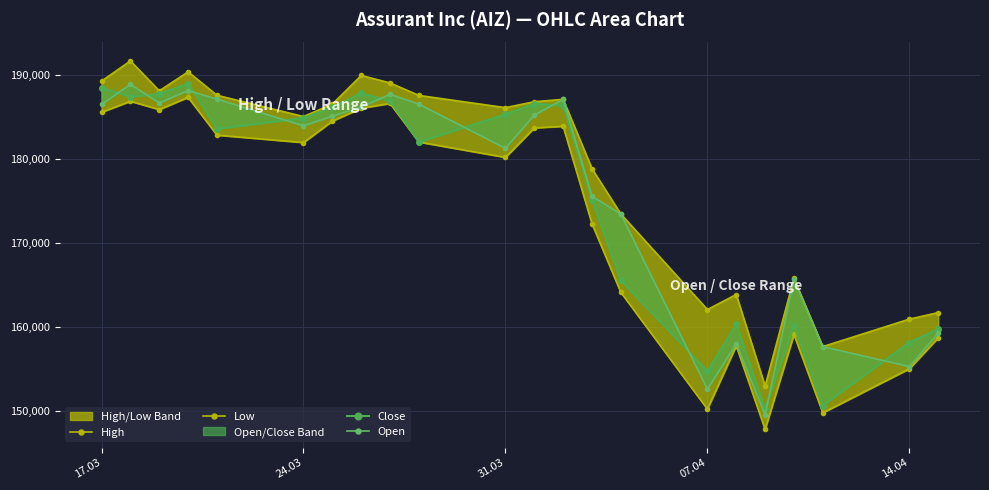

At 24.03, list the series in order from largest to smallest.

High, Open, Close, Low